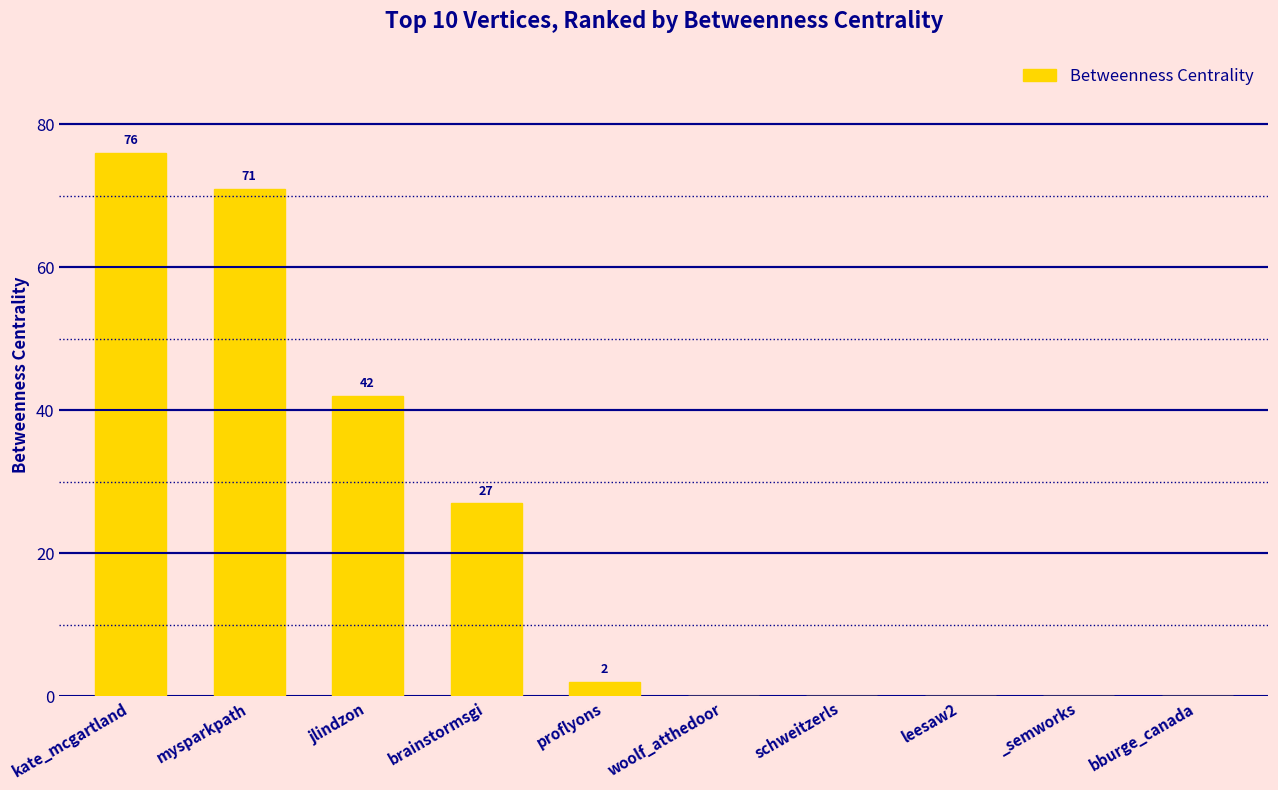

What is the maximum value shown in the chart?

76